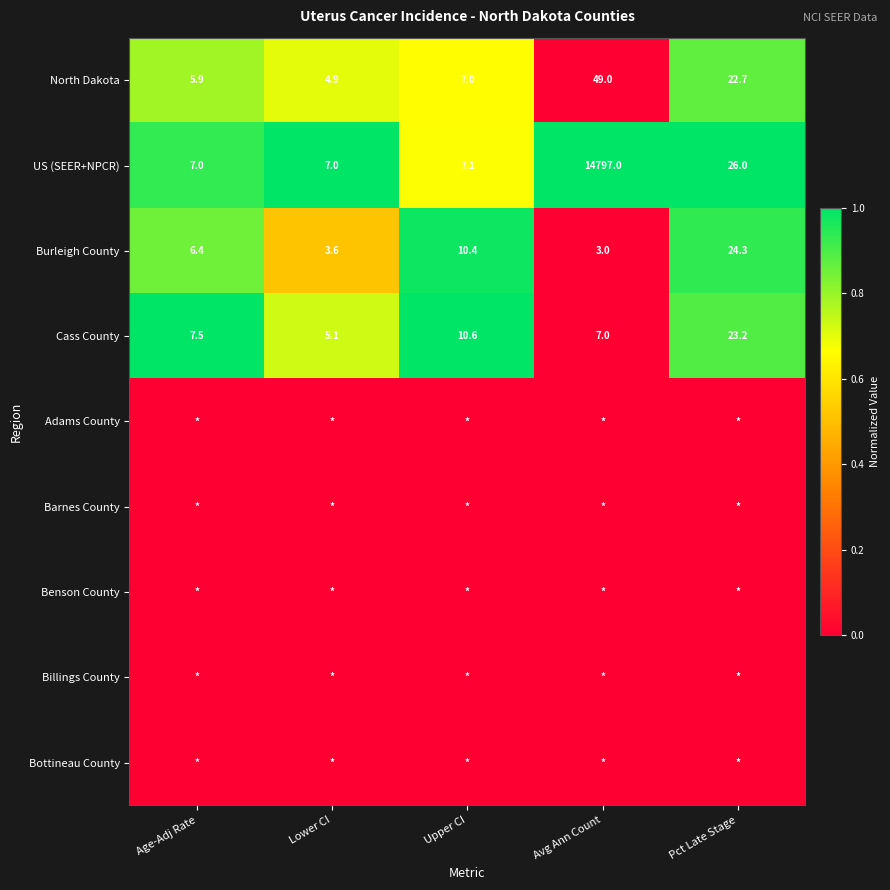

What is the highest value of the US (SEER+NPCR) series?

14797.0